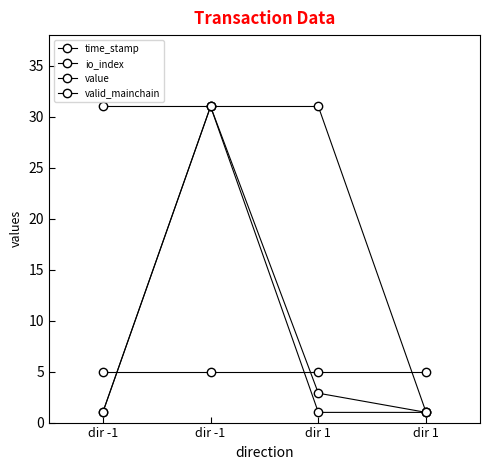

Is this an area chart (filled region under the line)?

No